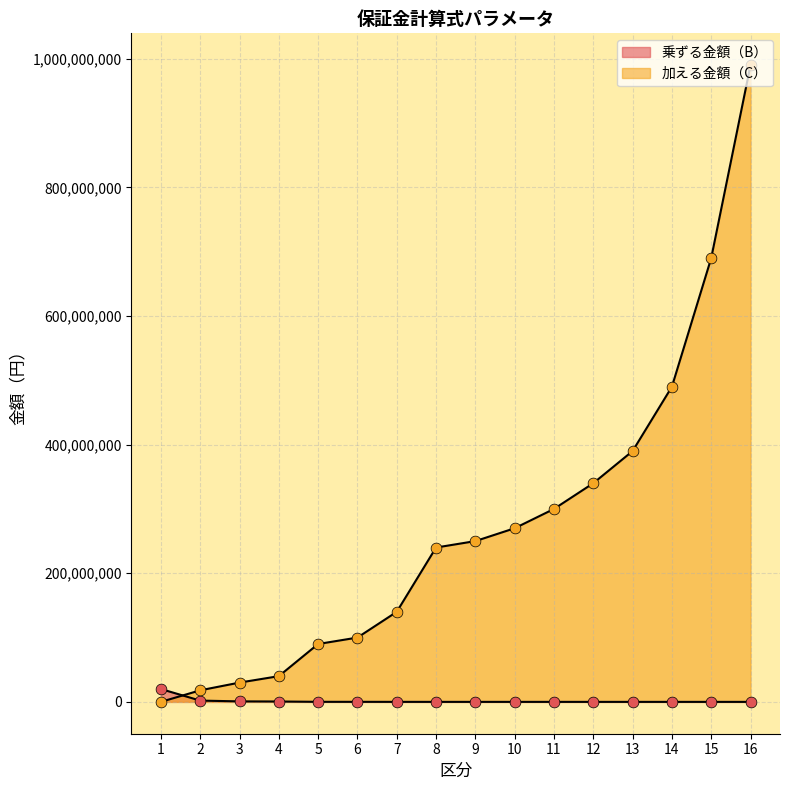

At how many categories does at least one series exceed 310540643?

5